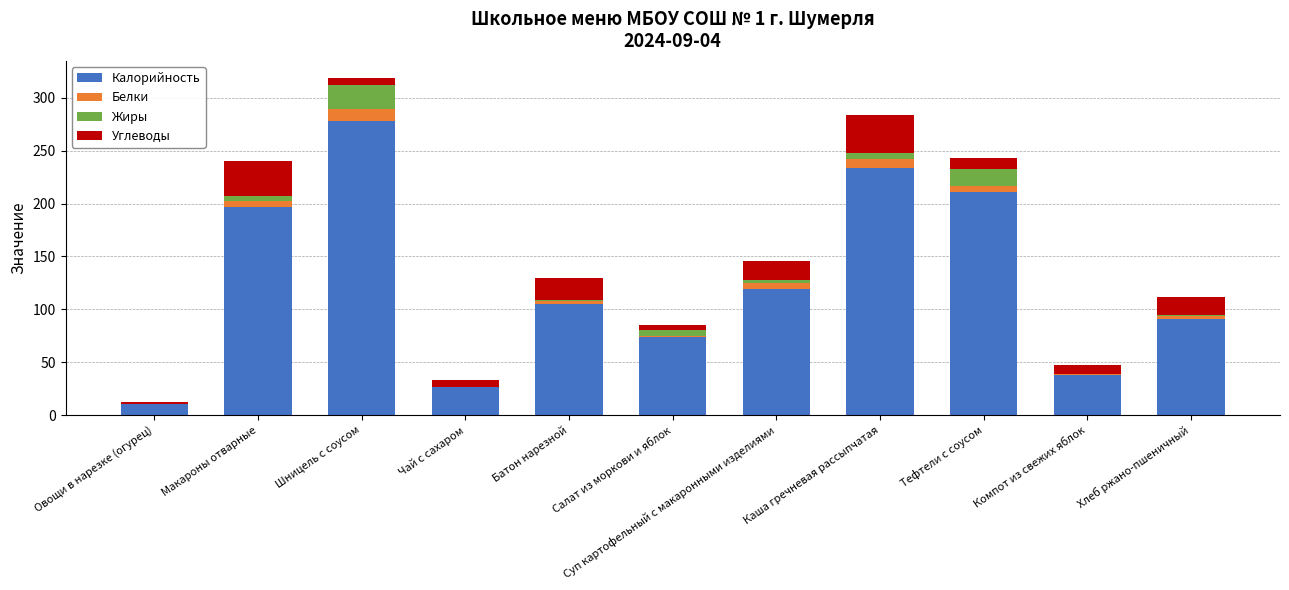

At which label does Калорийность reach its peak?

Шницель с соусом